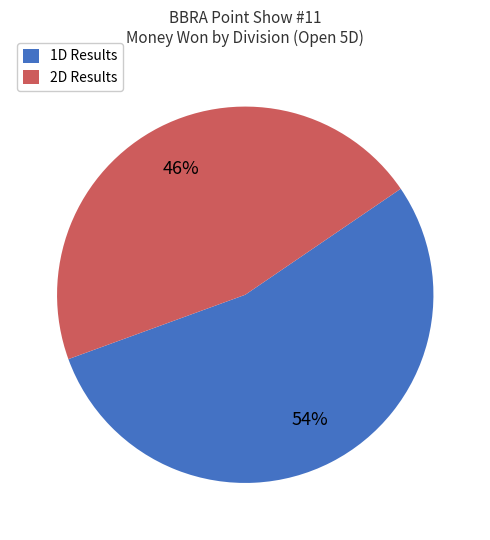

Which slice is the smallest?

2D Results